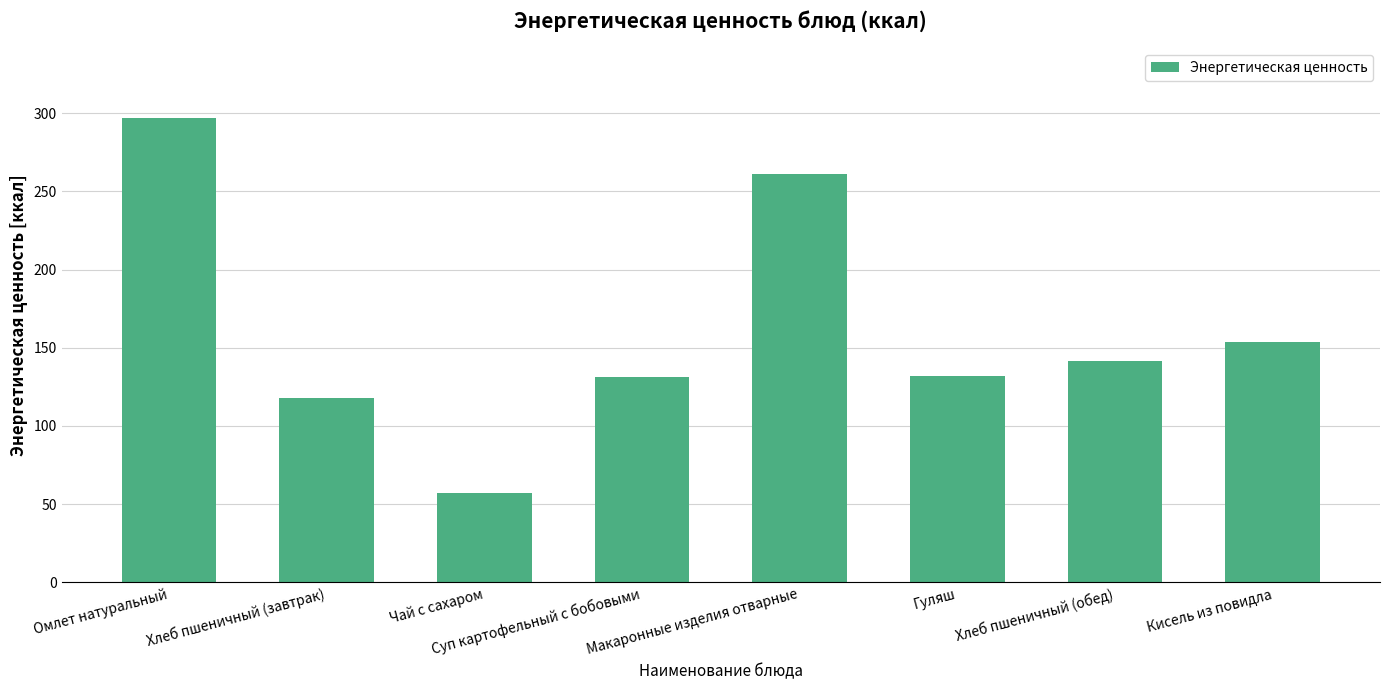

What is the label of the 4th bar from the left?

Суп картофельный с бобовыми